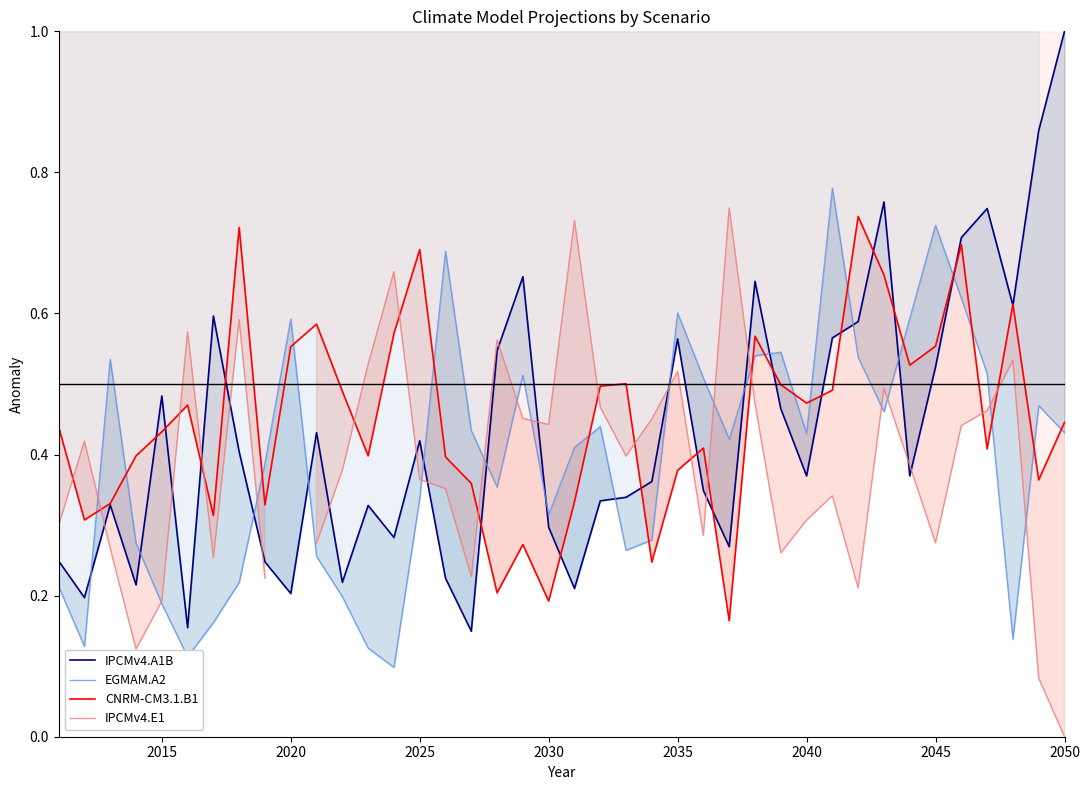

Is the value of IPCMv4.E1 at 2015 greater than the value of IPCMv4.A1B at 36?

No